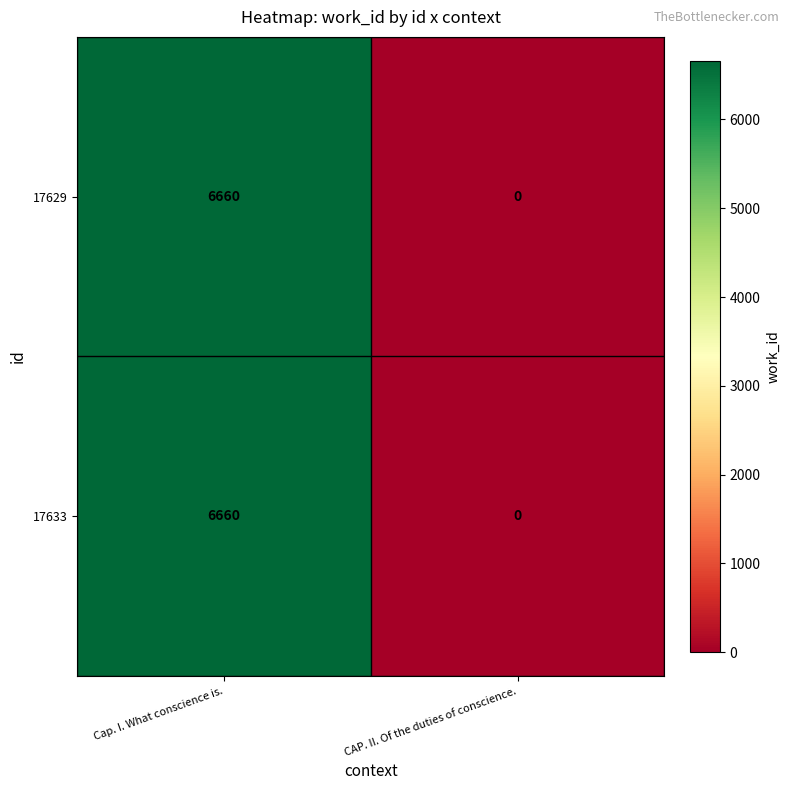

What is the sum of the 17633 values at Cap. I. What conscience is. and CAP. II. Of the duties of conscience.?

6660